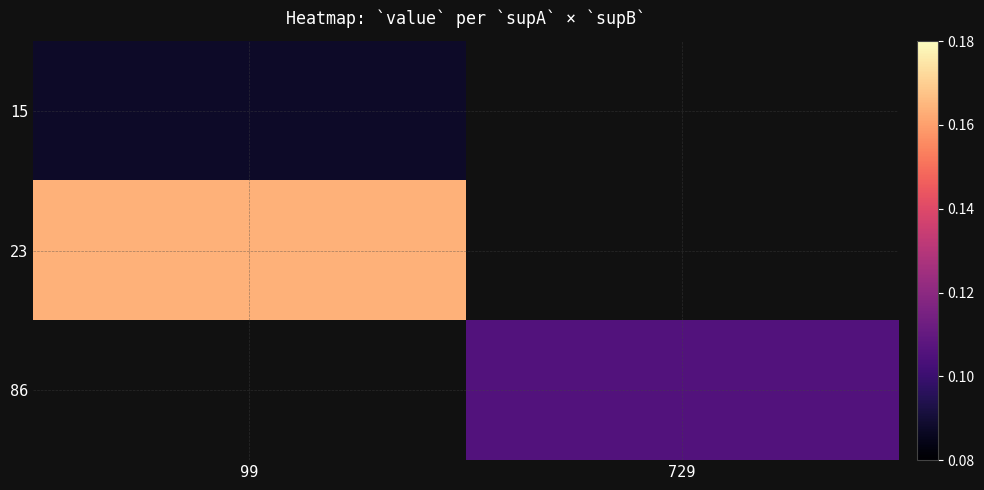

At which category does the chart reach its peak across all series?

99